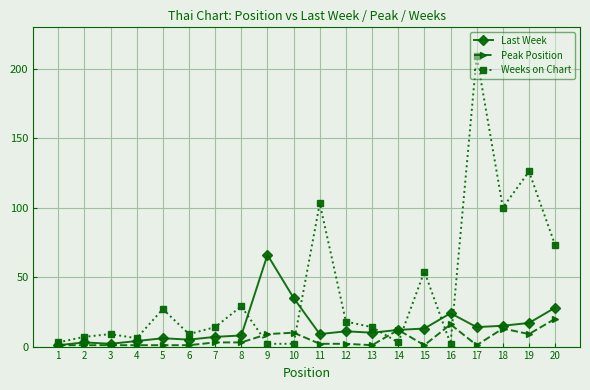

Which series has the largest range (max minus min)?

Weeks on Chart